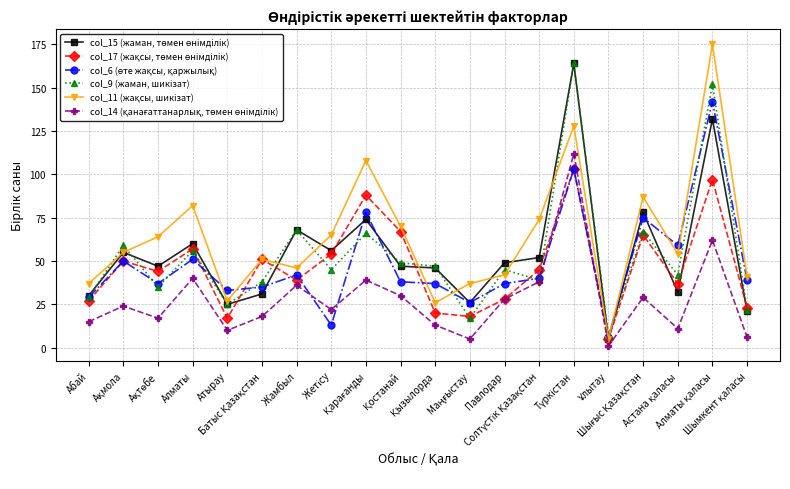

What is the greatest value displayed?

175